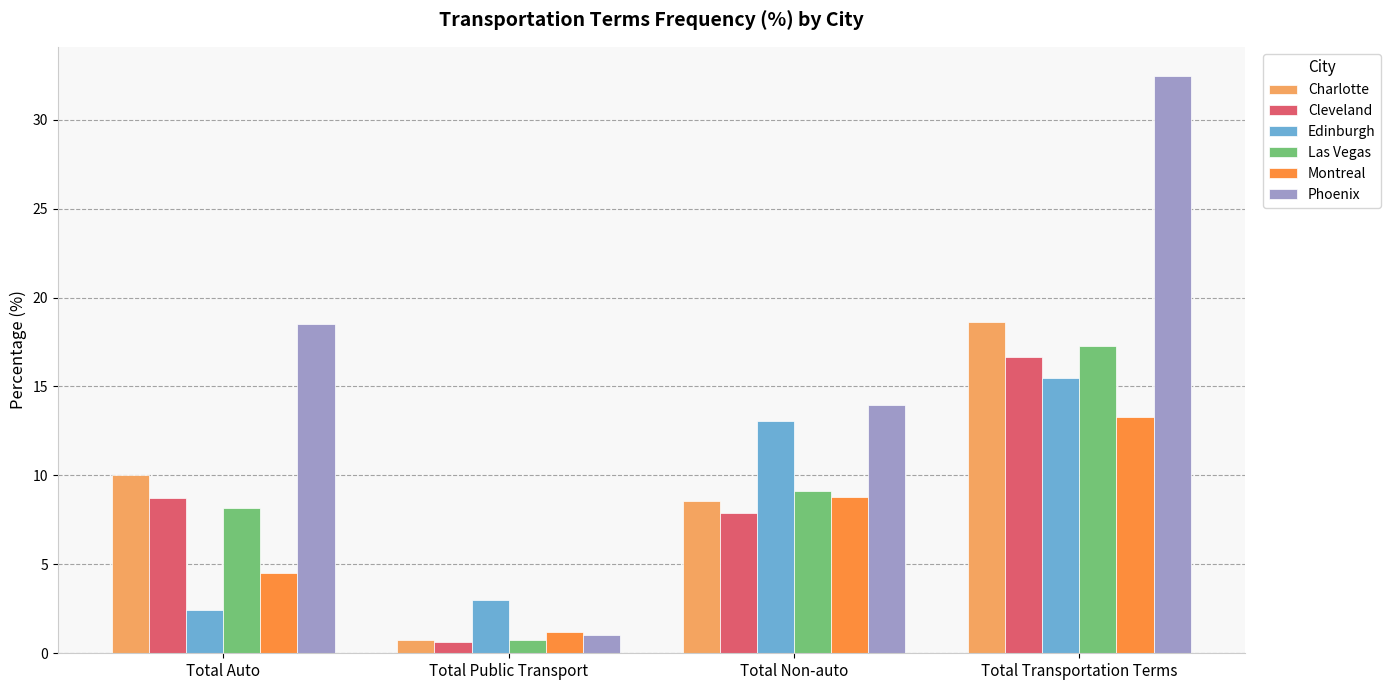

At how many categories does at least one series exceed 23?

1